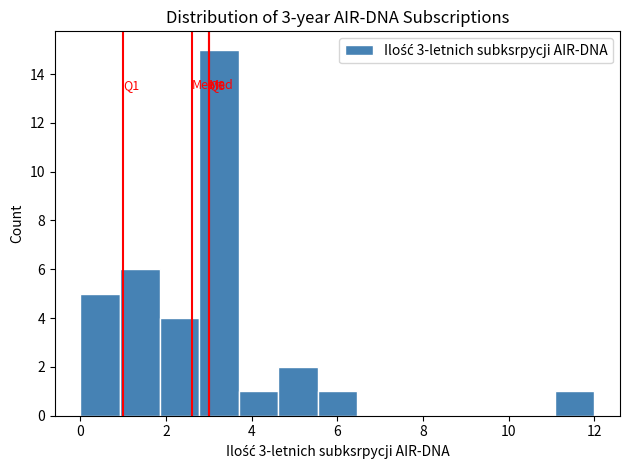

Over which range of the x-axis is the bar tallest?

2.8 to 3.6